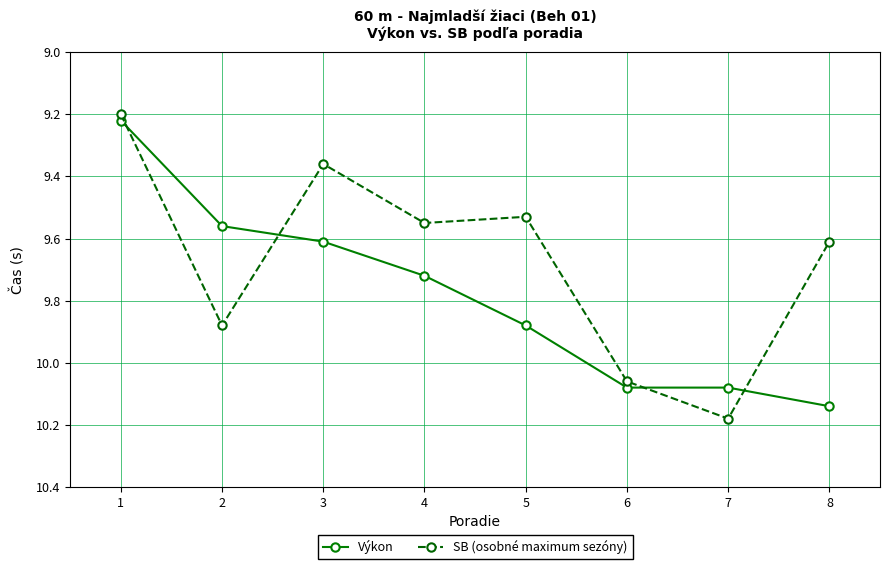

How many interior local peaks does the SB (osobné maximum sezóny) series have?

3